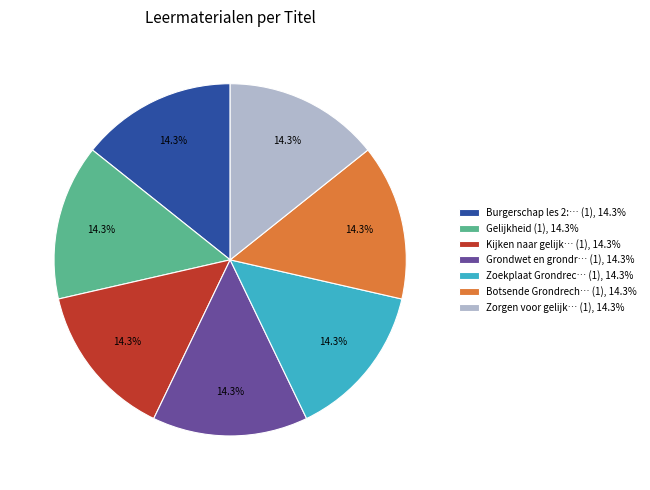

Is the sum of Gelijkheid (1), 14.3% and Zoekplaat Grondrec… (1), 14.3% greater than half?

No